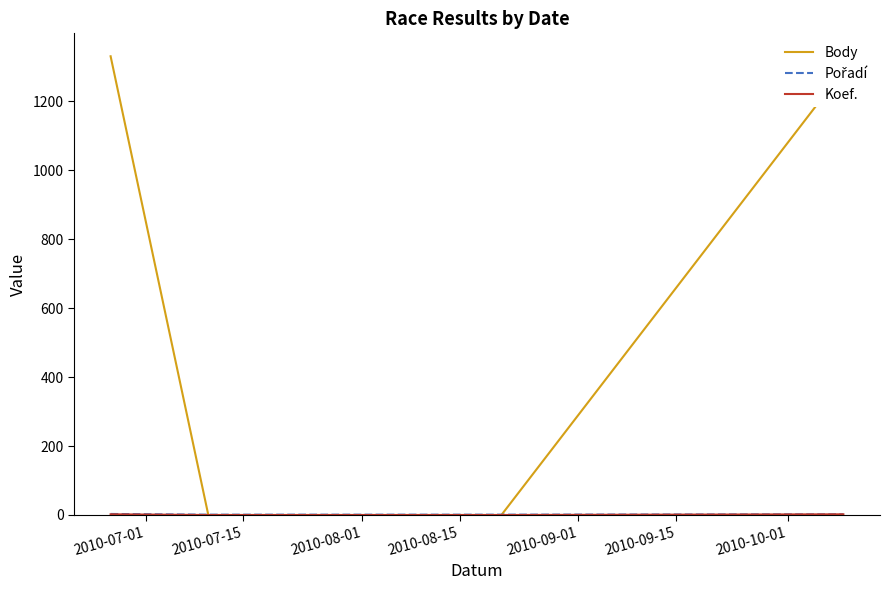

What is the maximum value for Body?

1331